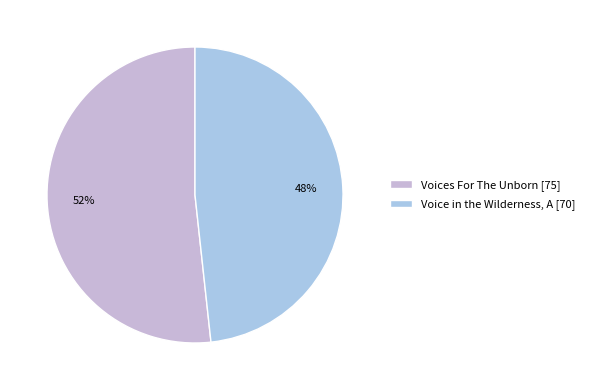

What is the majority slice?

Voices For The Unborn